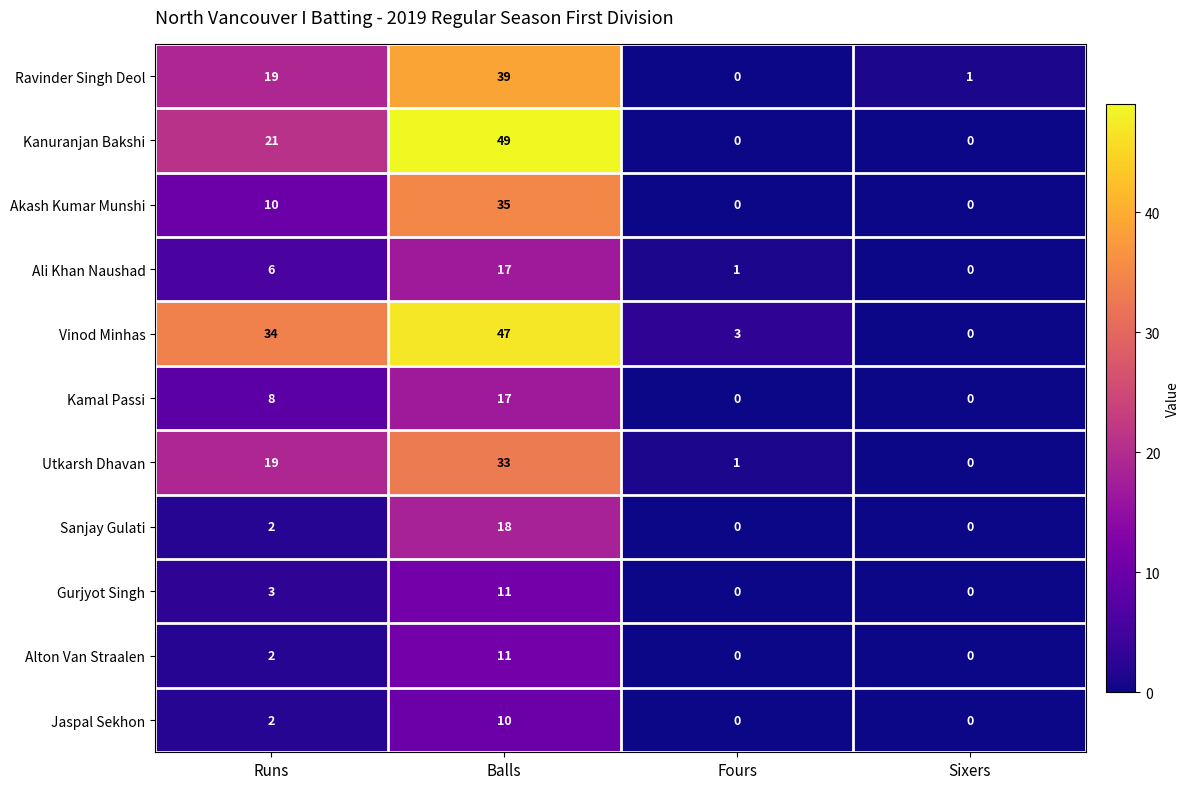

What is the greatest value displayed?

49